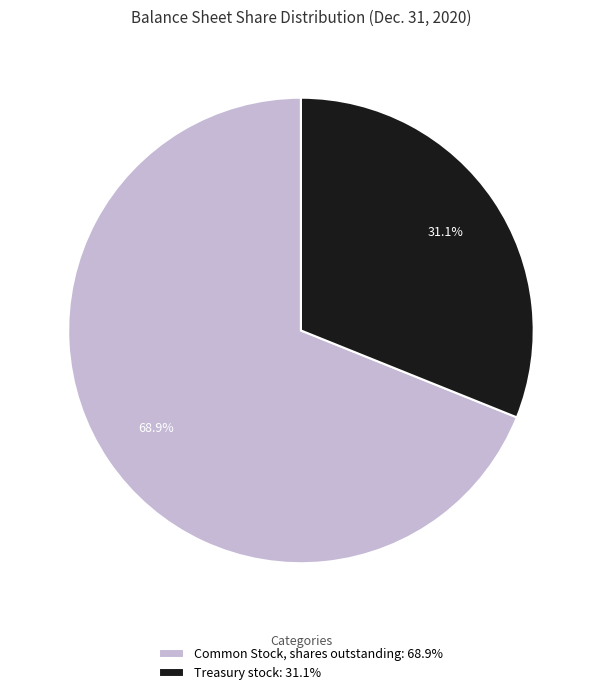

True or false: Common Stock, shares outstanding accounts for 69% of the total.

True